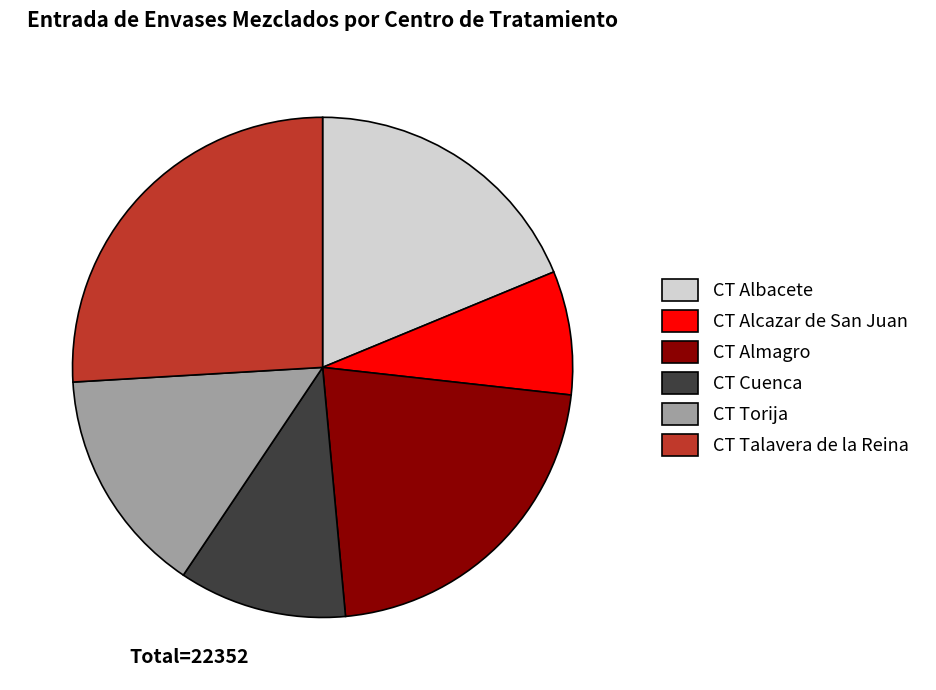

Is the sum of CT Torija and CT Cuenca greater than half?

No